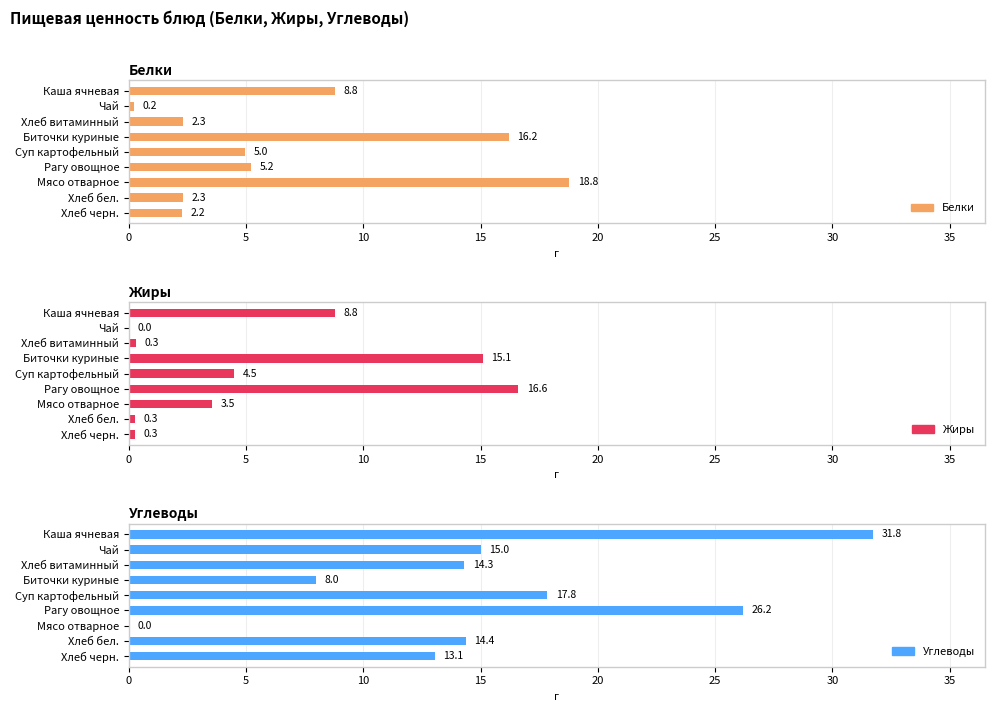

What is the value of the Белки bar at the 5th from the left?

5.0